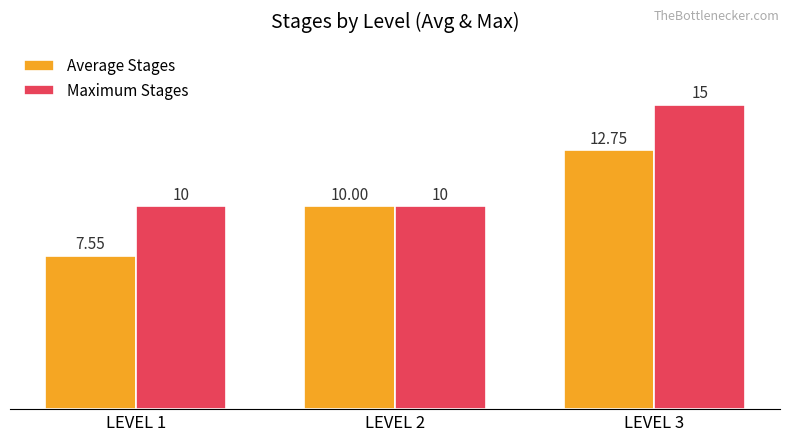

At which category is the sum across all series the highest?

LEVEL 3